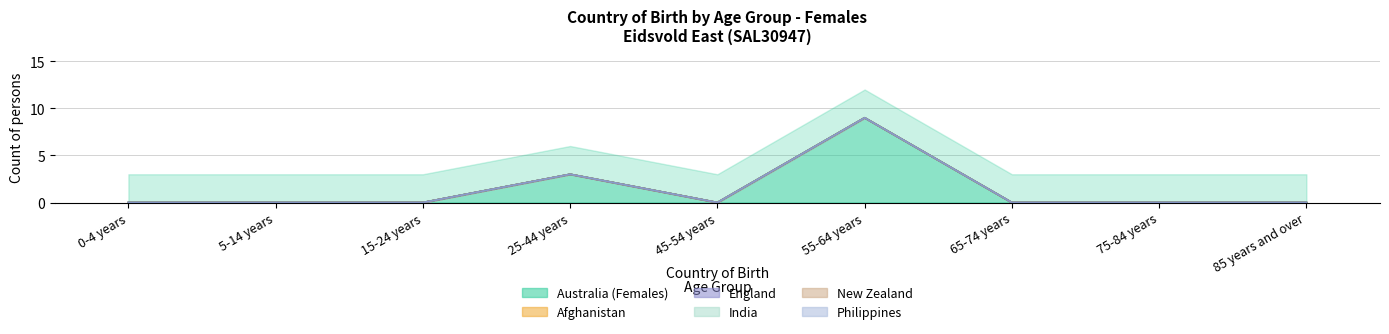

True or false: India has more than 1 interior local peaks.

False